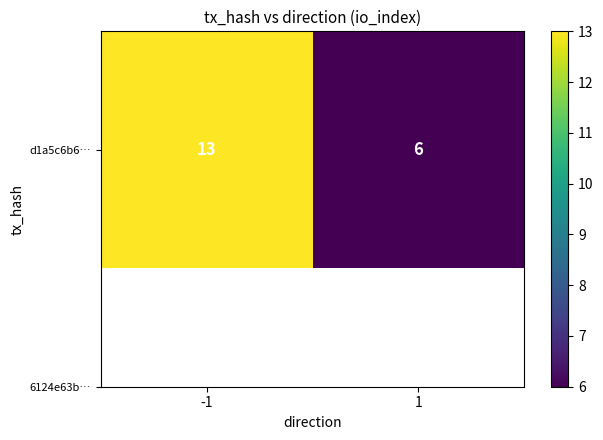

What is the change in value from -1 to 1?

-7